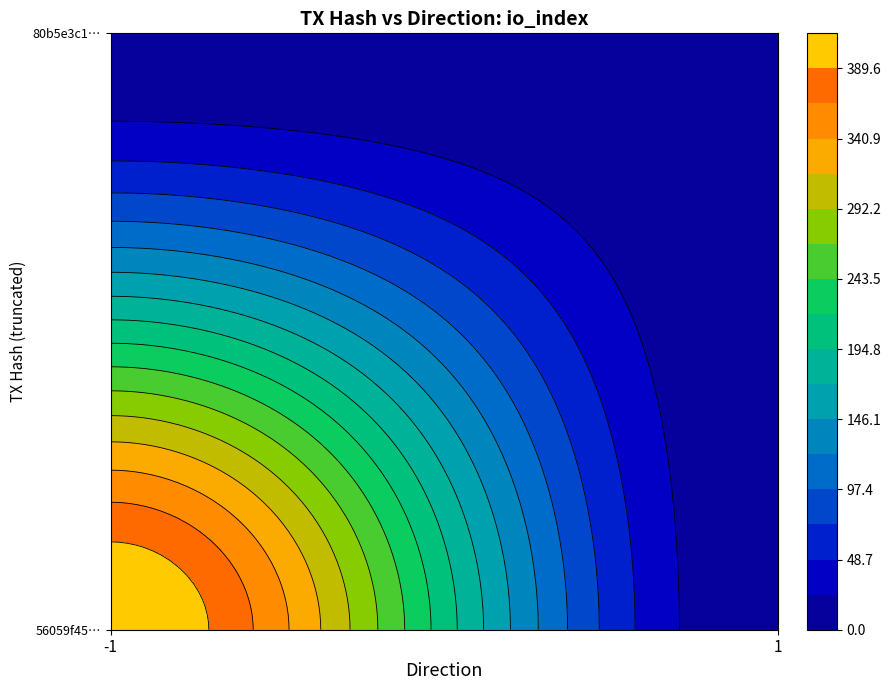

At how many categories does at least one series exceed 170?

1